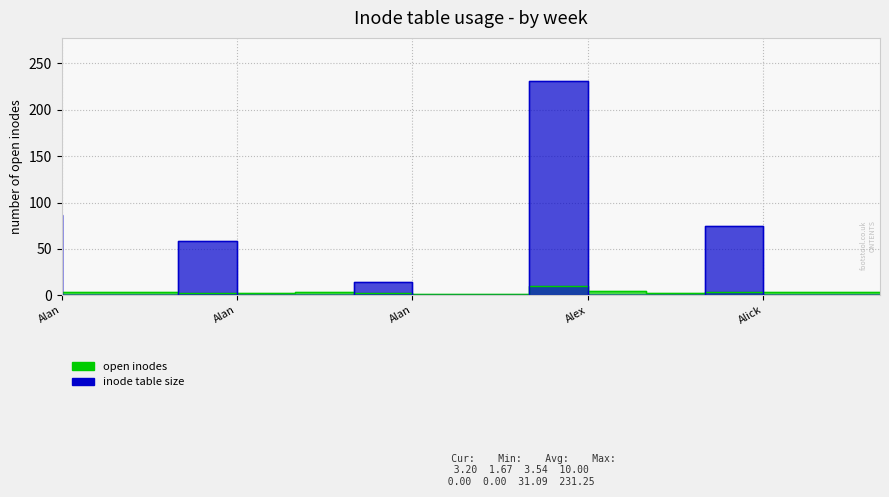

What is the value of the open inodes point at the 11th from the left?

5.0